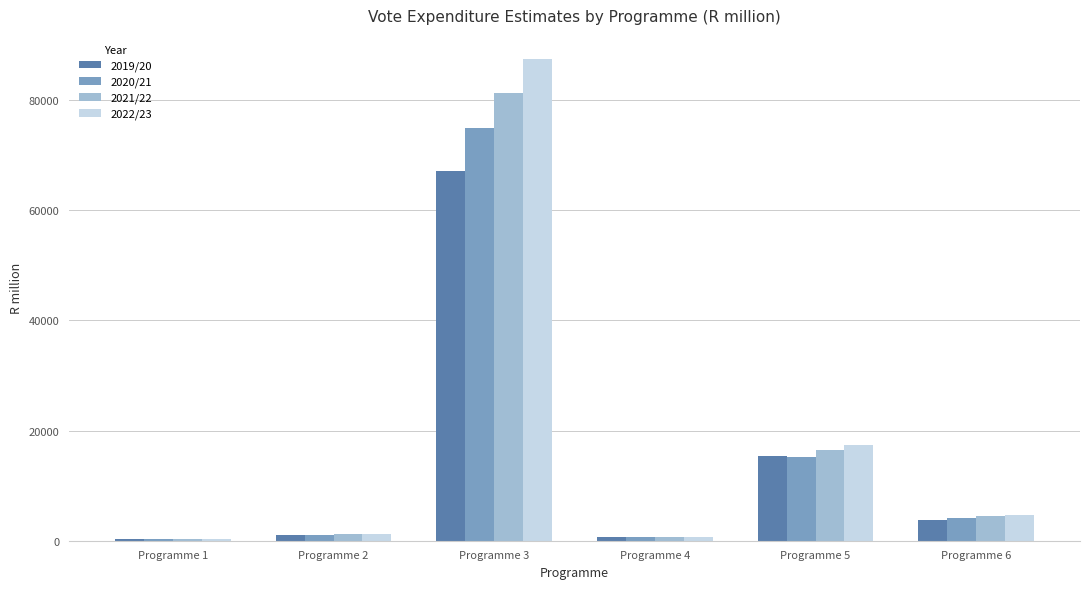

Where does the 2022/23 series first go above 4619?

Programme 3